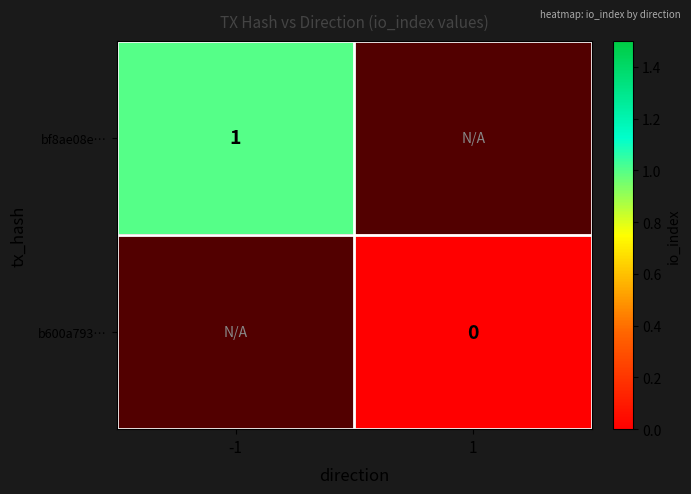

Which category has the lowest value in the b600a793… series?

-1